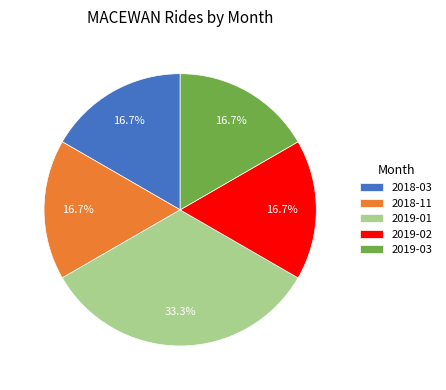

To the nearest percent, what is the average slice percentage?

20%